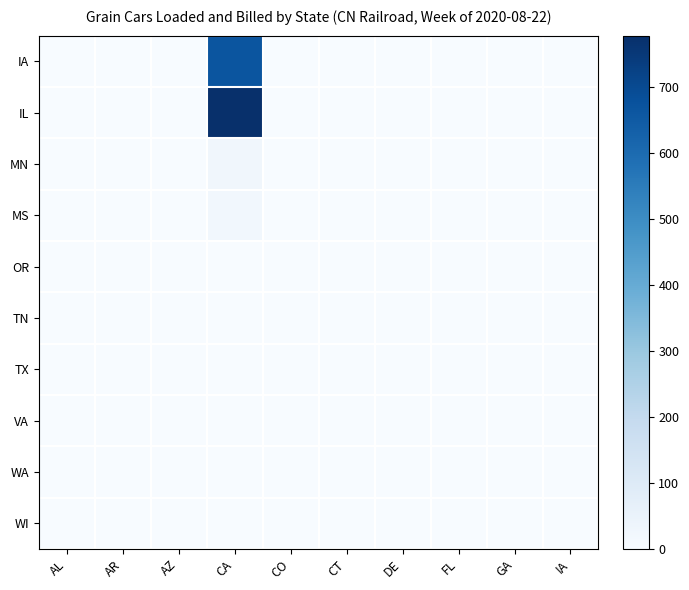

What is the total value across all series at CA?

1494